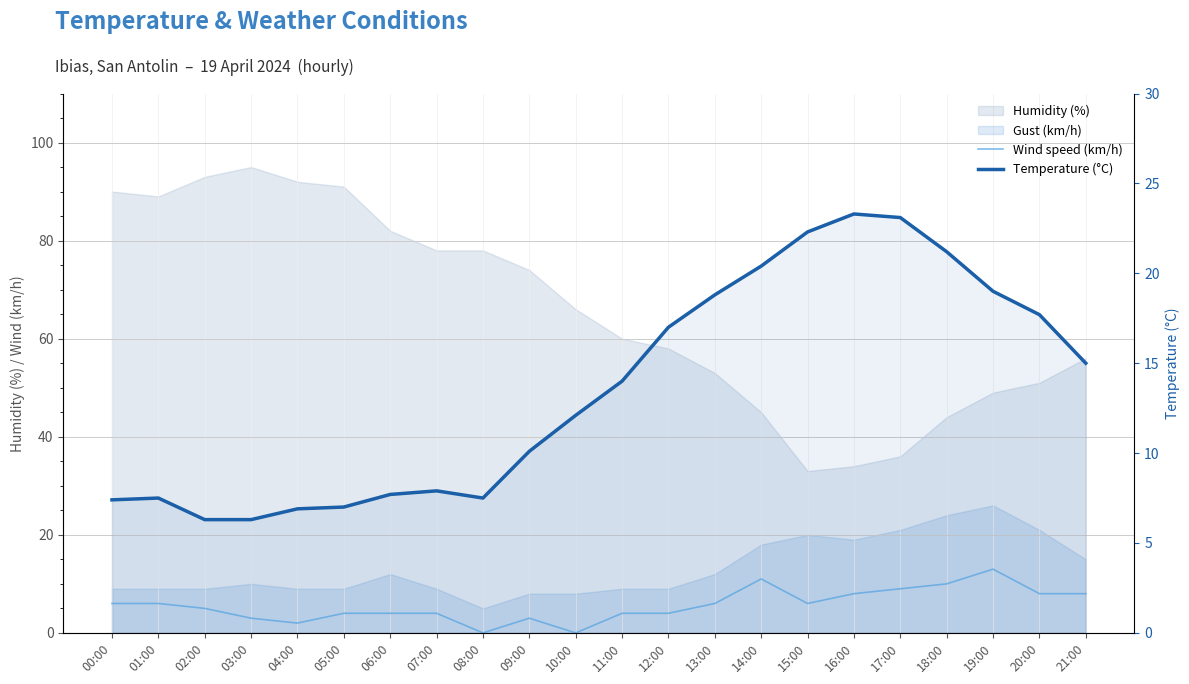

True or false: Temperature (°C) and Wind speed (km/h) intersect in this chart.

False